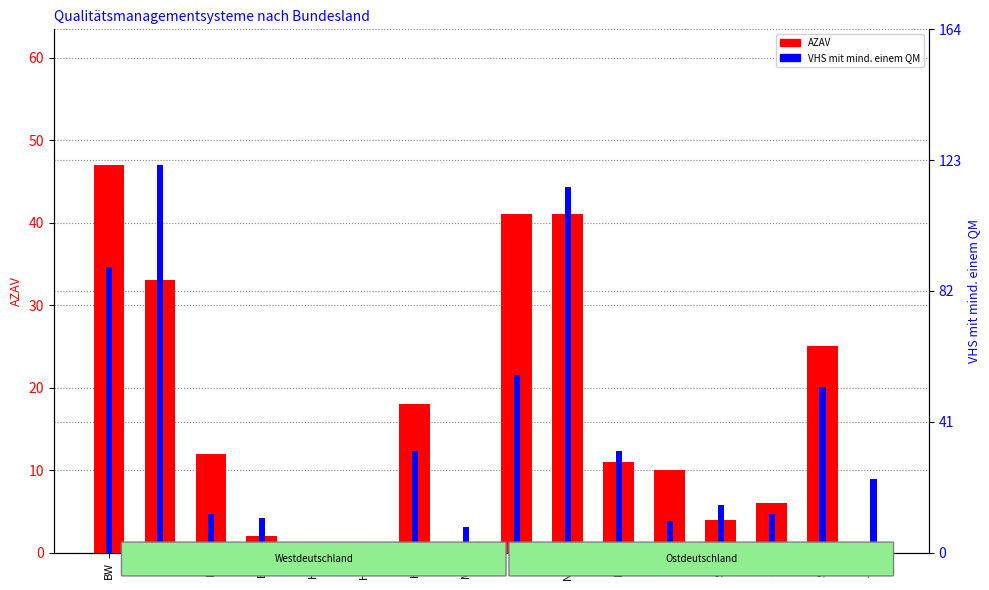

Between BW and SH, which series saw the biggest shift?

VHS mit mind. einem QM